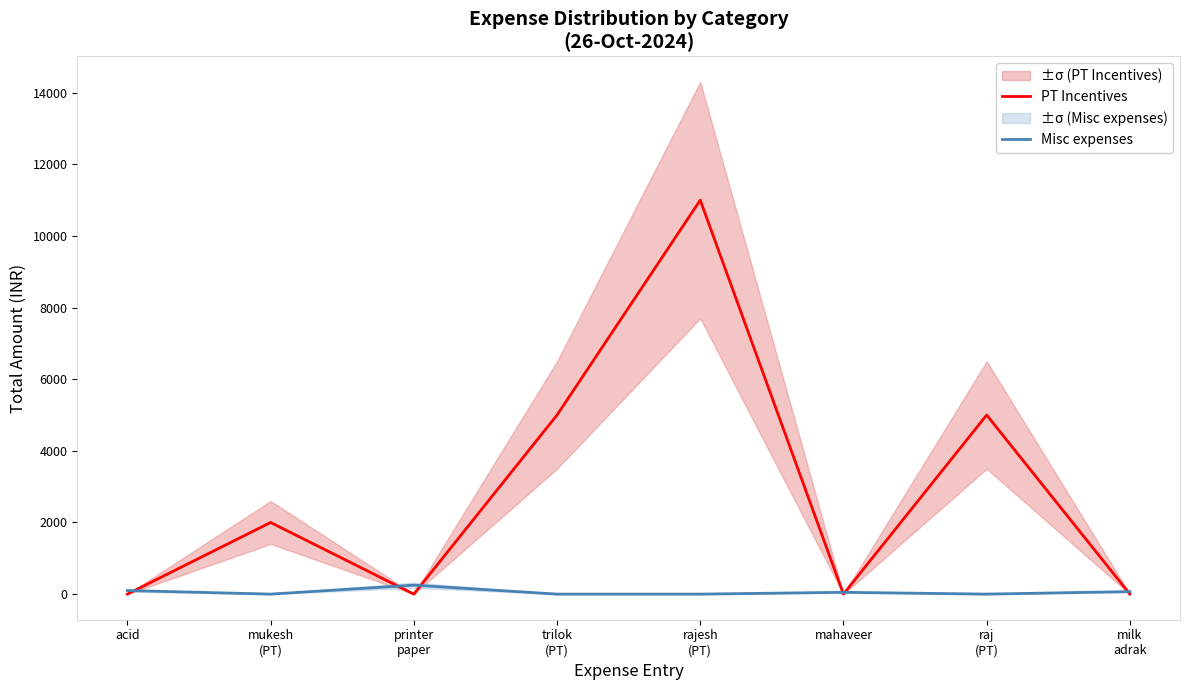

What are all the series names shown in the legend?

PT Incentives, Misc expenses